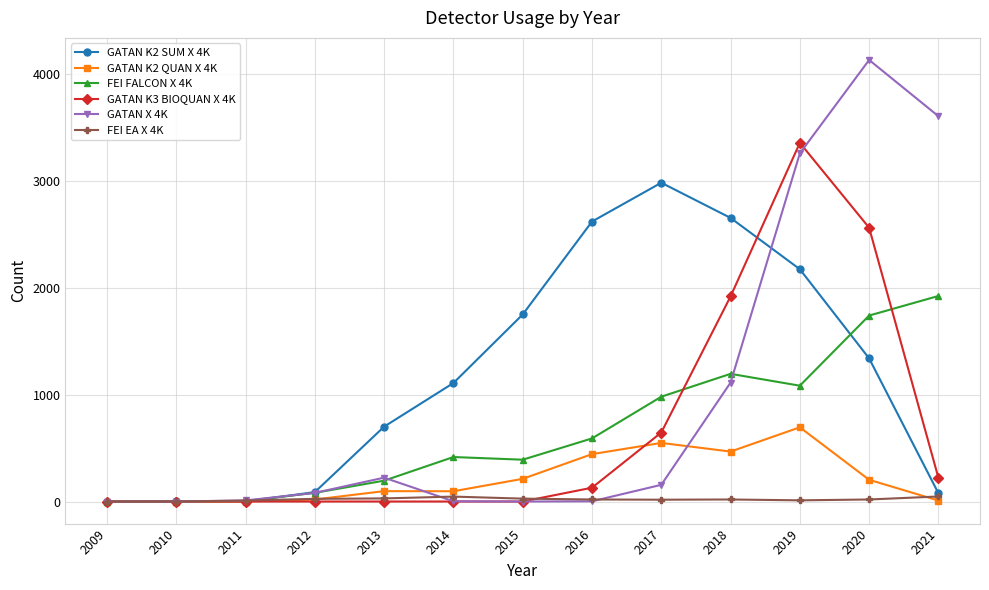

What are all the series names shown in the legend?

GATAN K2 SUM X 4K, GATAN K2 QUAN X 4K, FEI FALCON X 4K, GATAN K3 BIOQUAN X 4K, GATAN X 4K, FEI EA X 4K